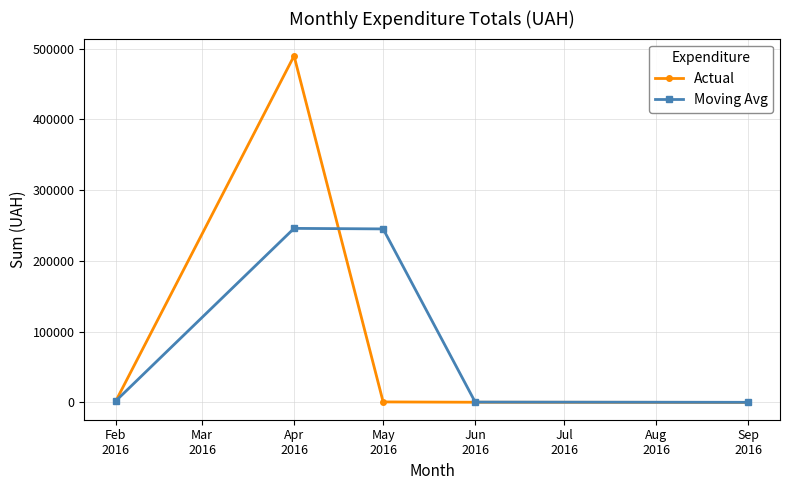

At how many categories does at least one series exceed 138980?

2